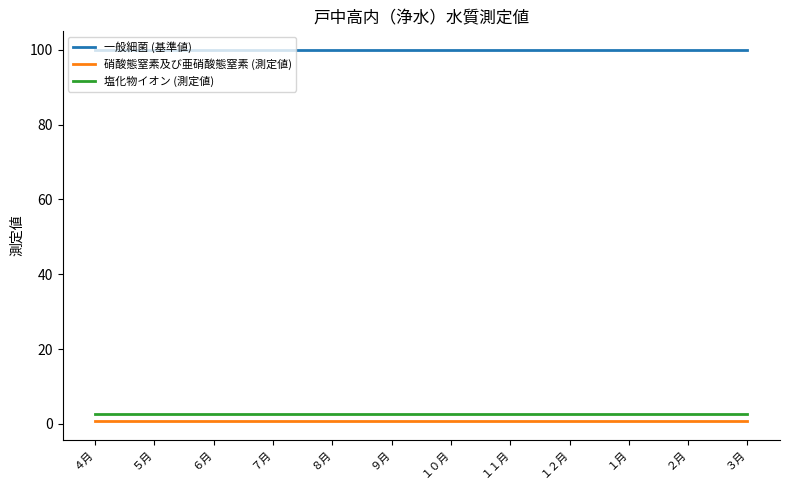

Is the value of 一般細菌 (基準値) at ４月 greater than the value of 塩化物イオン (測定値) at ３月?

Yes